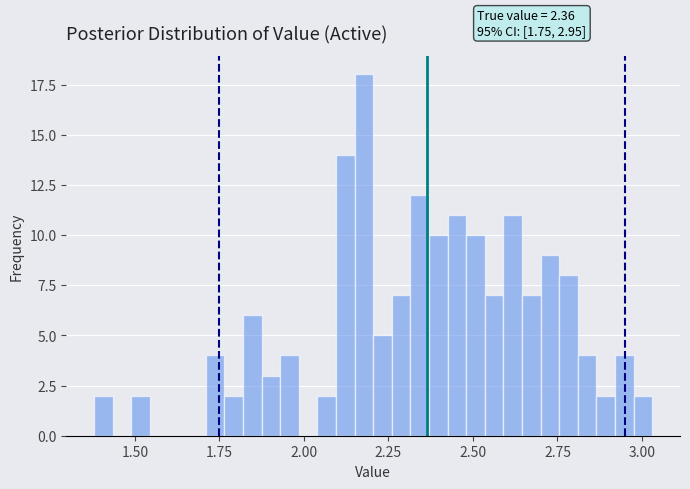

Read against the x-axis, roughly where is the centre of the tallest bar?

2.20